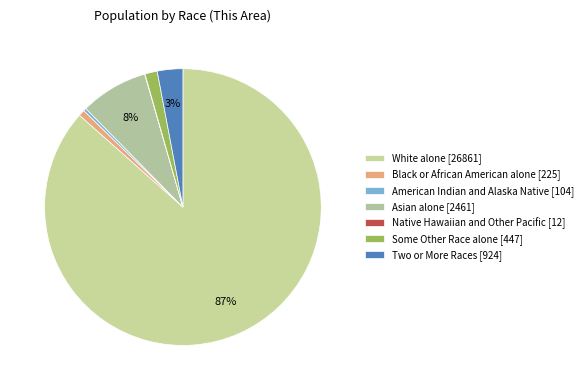

To the nearest percent, what is the difference between the largest and smallest slice percentages?

87%